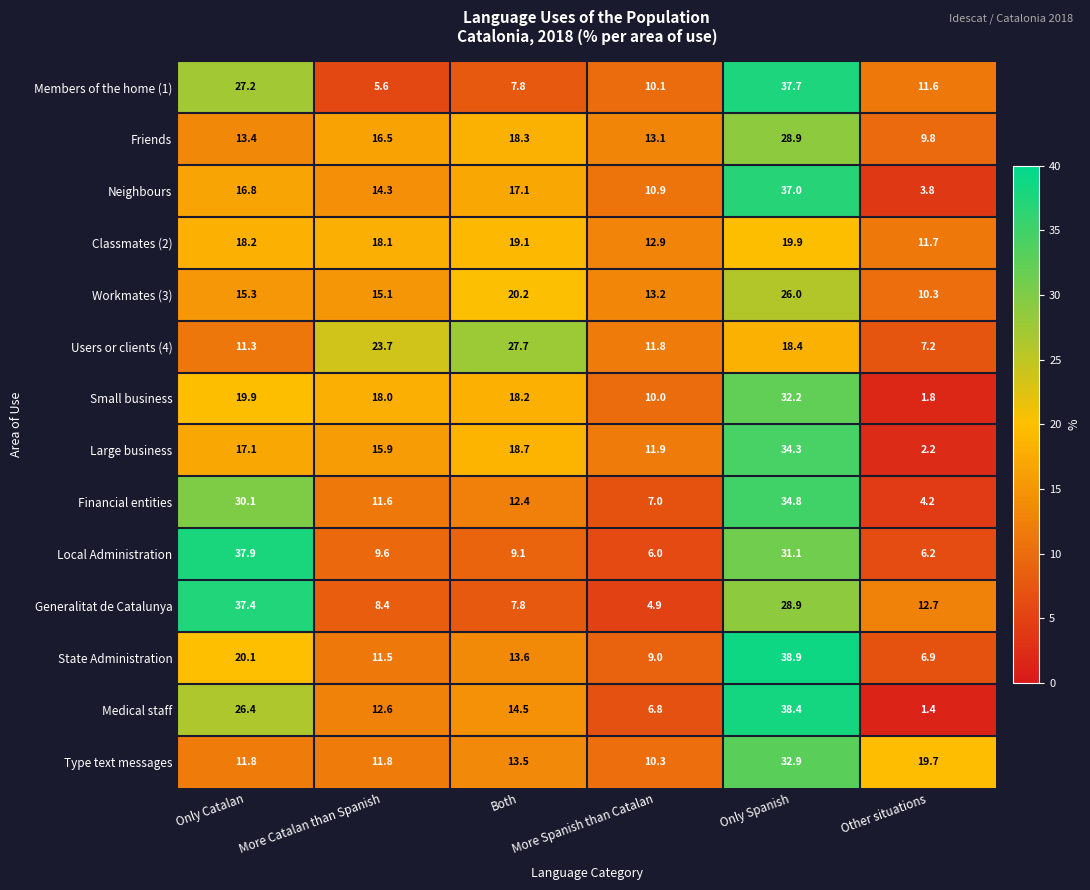

What is the difference between the Members of the home (1) values at More Catalan than Spanish and Other situations?

6.0